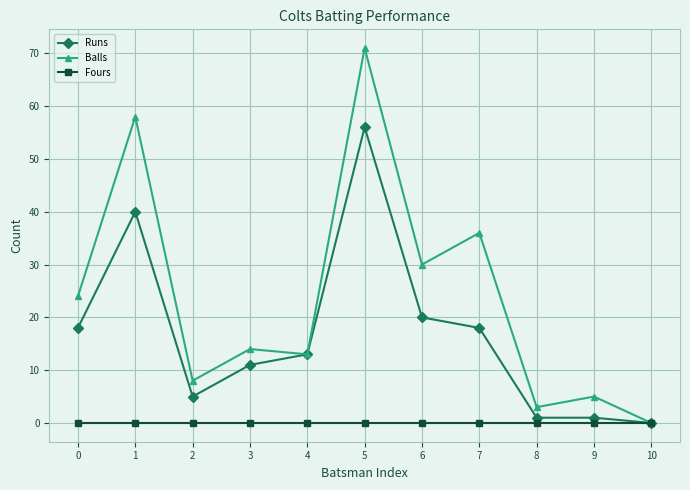

At which category is the sum across all series the highest?

5